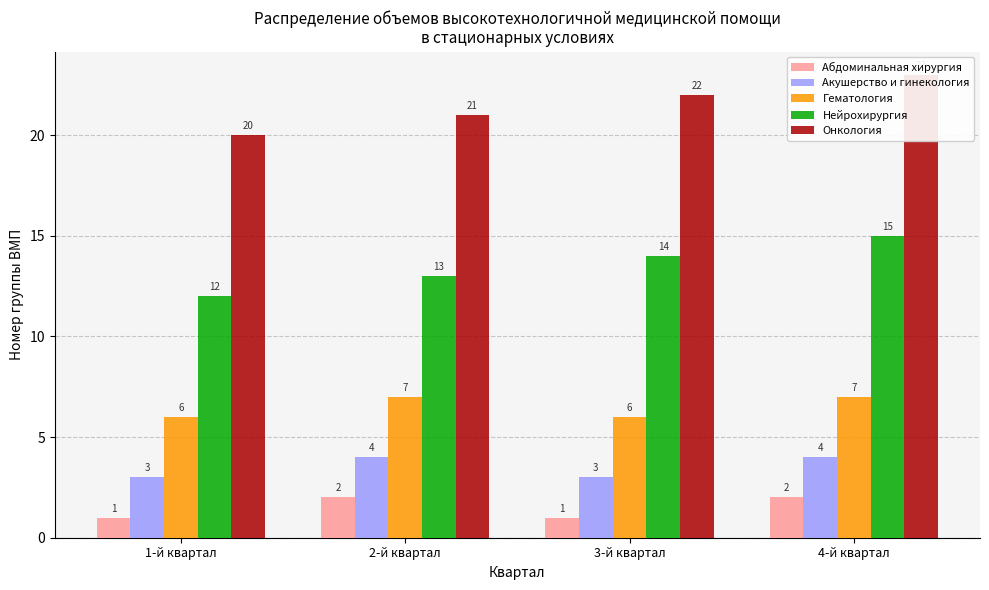

List the series in order of their peak value, highest first.

Онкология, Нейрохирургия, Гематология, Акушерство и гинекология, Абдоминальная хирургия